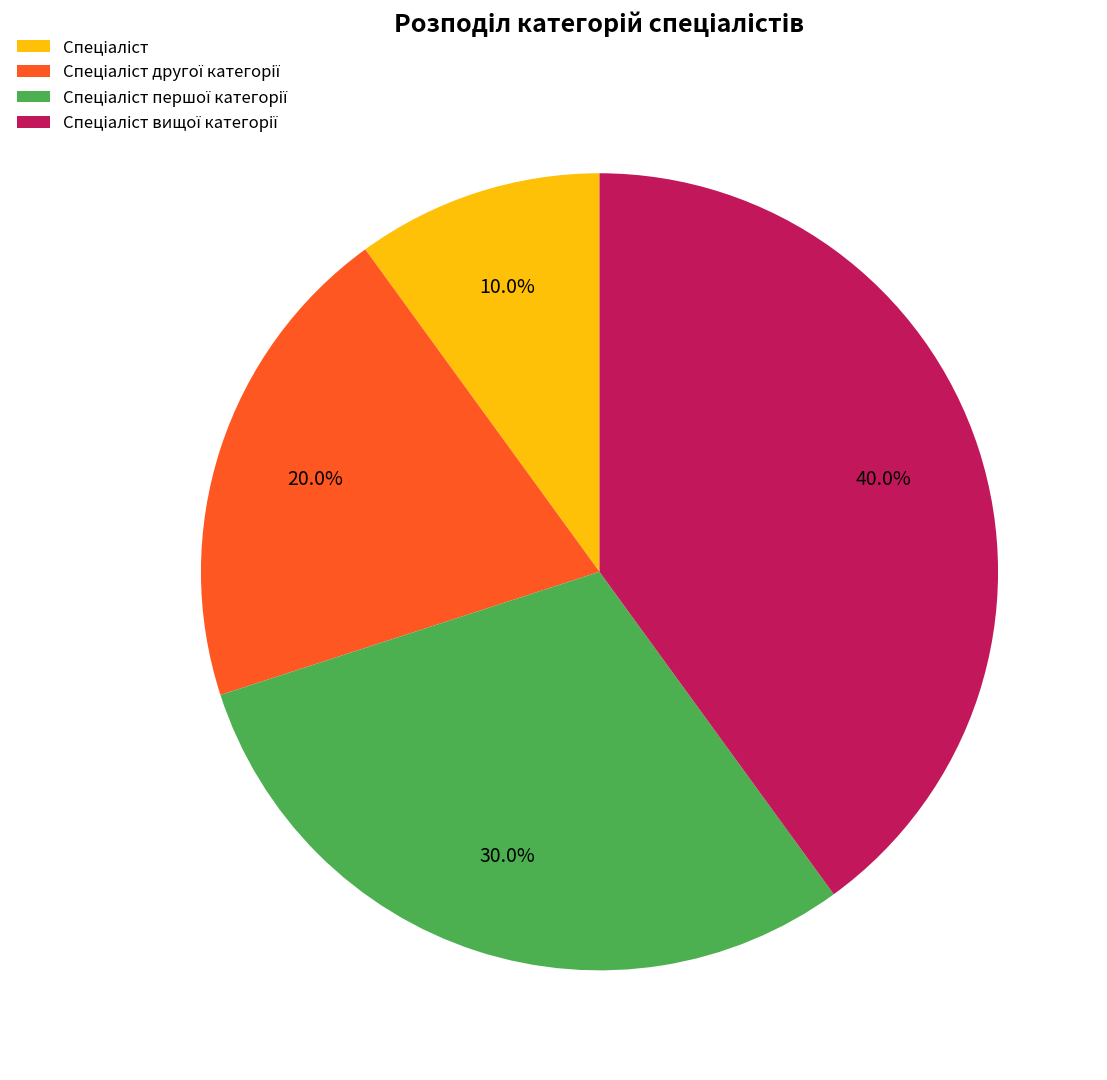

Is there a majority slice in this chart?

No